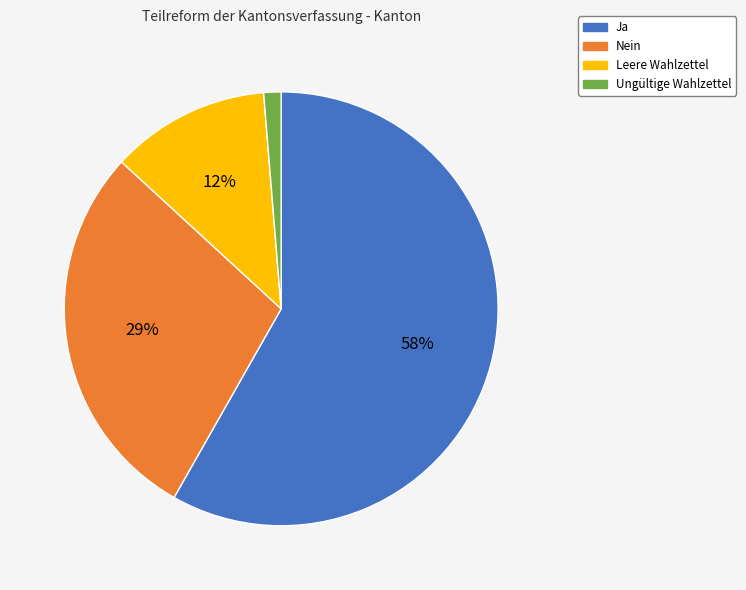

To the nearest percent, what percentage of the pie is Ja?

58%